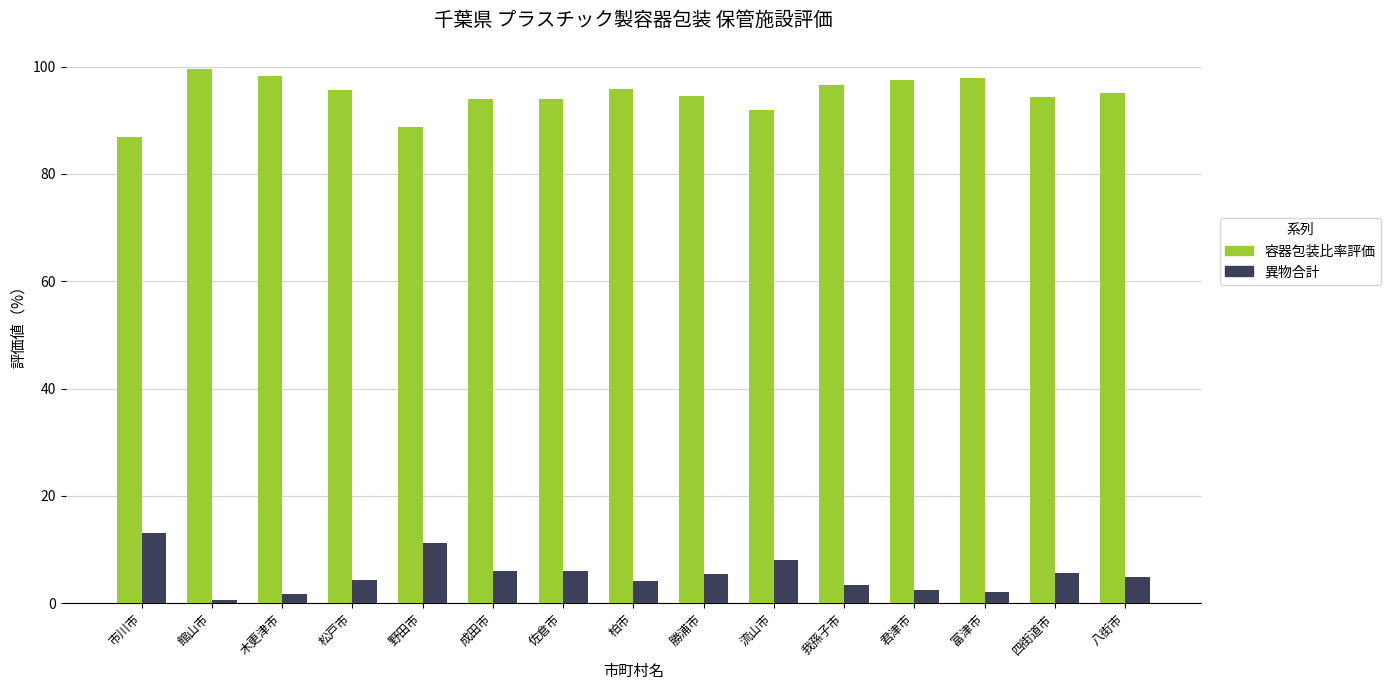

What is the difference between the highest and lowest values at 成田市?

88.0